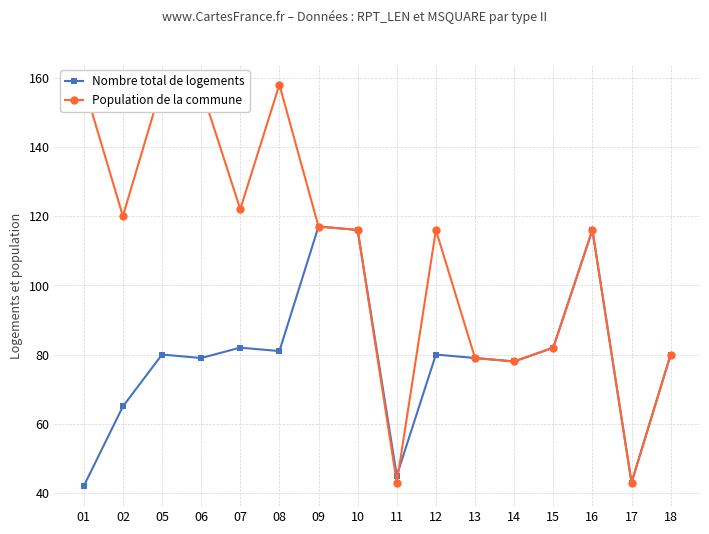

At how many categories does at least one series exceed 97?

10